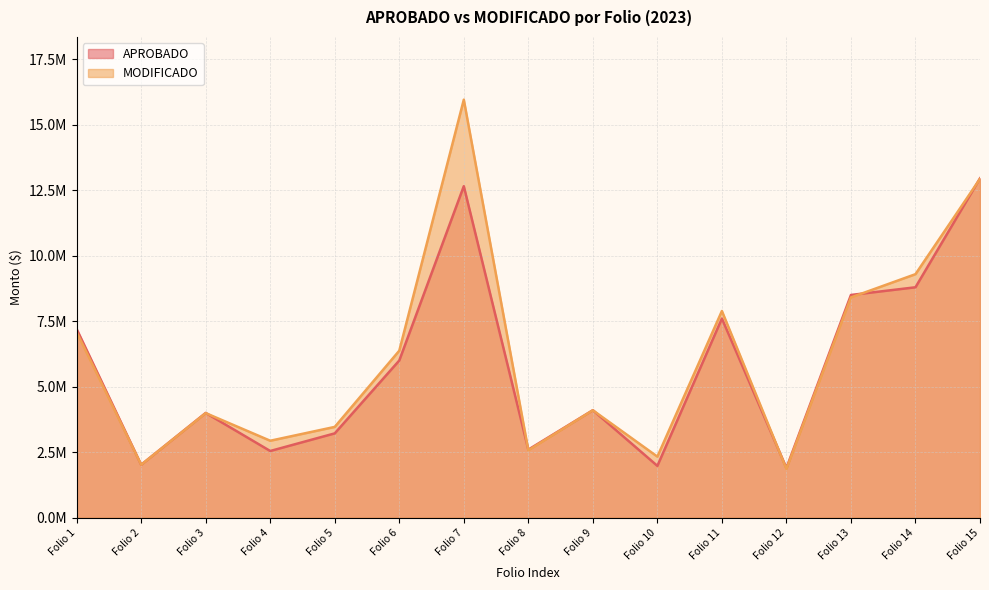

Between Folio 1 and Folio 11, which series saw the biggest shift?

MODIFICADO